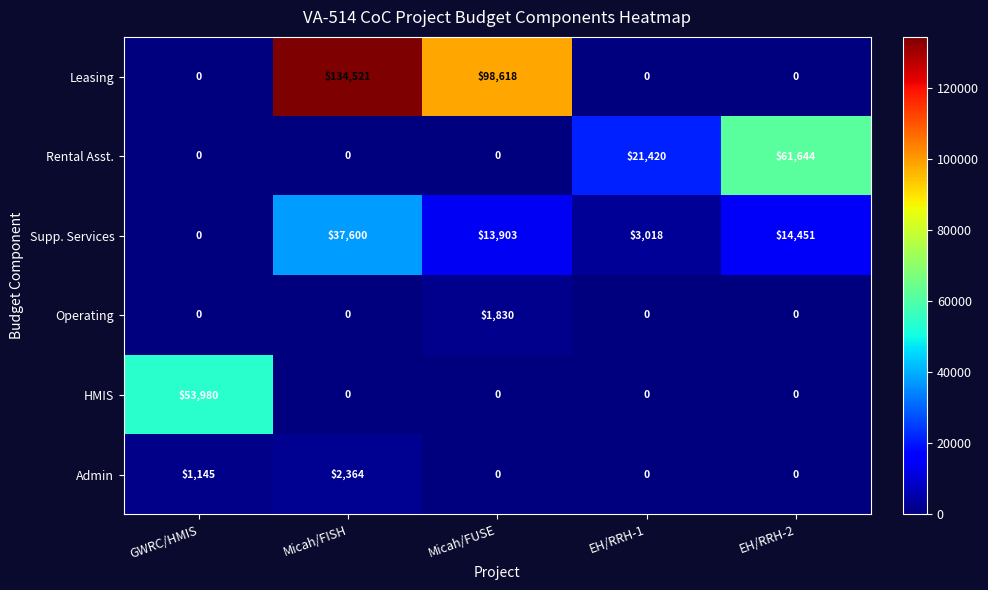

Reading left to right, extract all data points from this chart.

Leasing: 0	134521	98618	0	0
Rental Asst.: 0	0	0	21420	61644
Supp. Services: 0	37600	13903	3018	14451
Operating: 0	0	1830	0	0
HMIS: 53980	0	0	0	0
Admin: 1145	2364	0	0	0